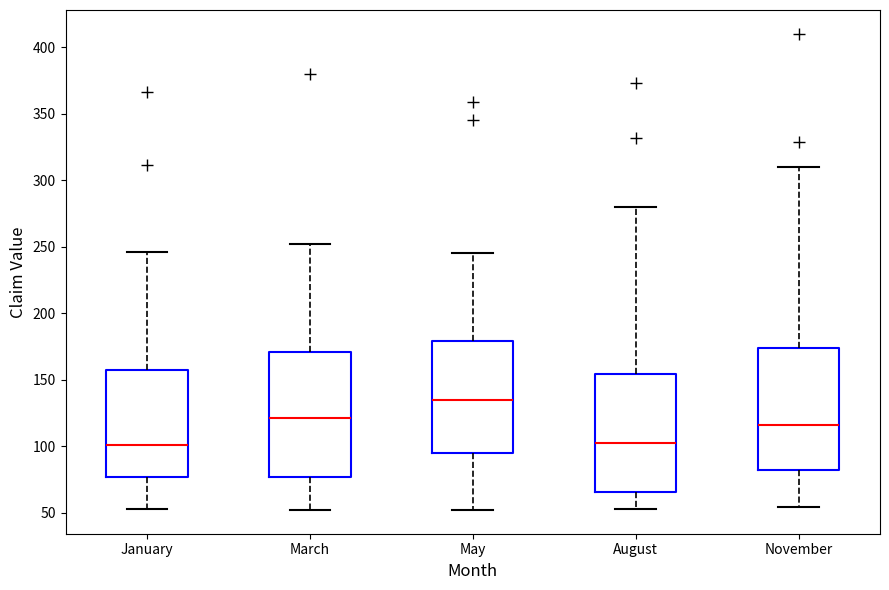

Reading left to right, transcribe this box plot: for each box, give where its median line is, the range the box spans, and where its two whiskers end, as read against the y-axis. The values are not printed on the chart, so give them approximately, as read against the axis.

January: median 100, box 75 to 155, whiskers 55 to 245
March: median 120, box 75 to 170, whiskers 50 to 250
May: median 135, box 95 to 180, whiskers 50 to 245
August: median 105, box 65 to 155, whiskers 55 to 280
November: median 115, box 80 to 175, whiskers 55 to 310